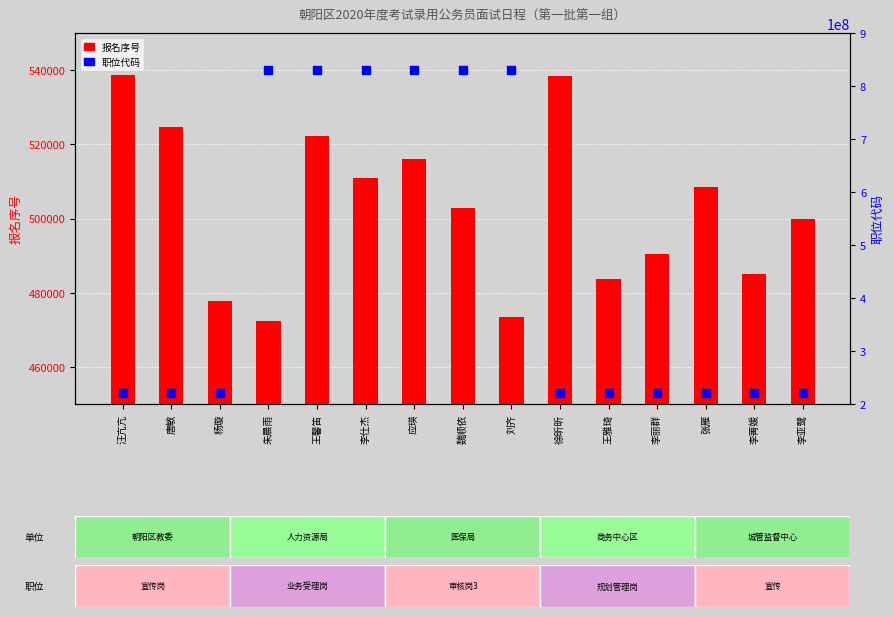

What is the total value across all series at 杨璇?

221011526